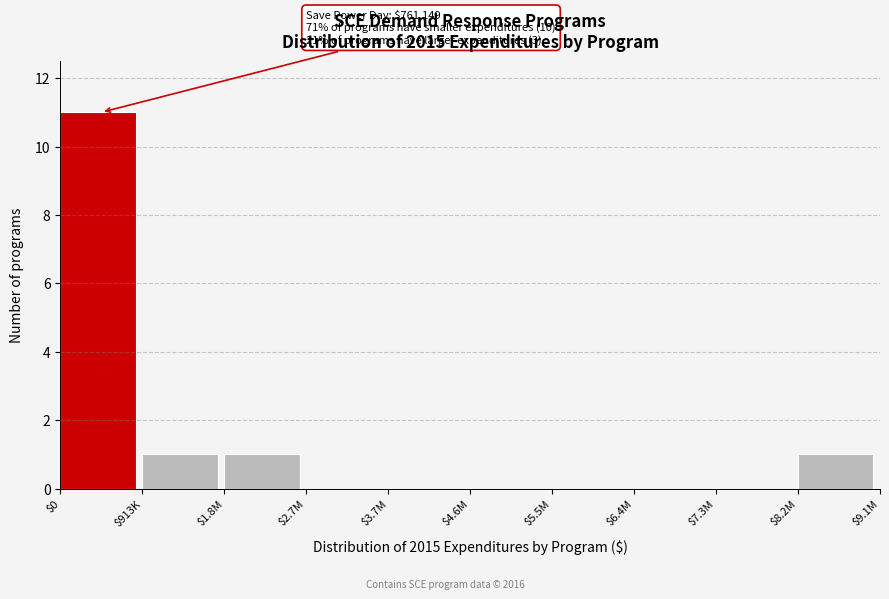

Which label corresponds to the largest value in the chart?

$0